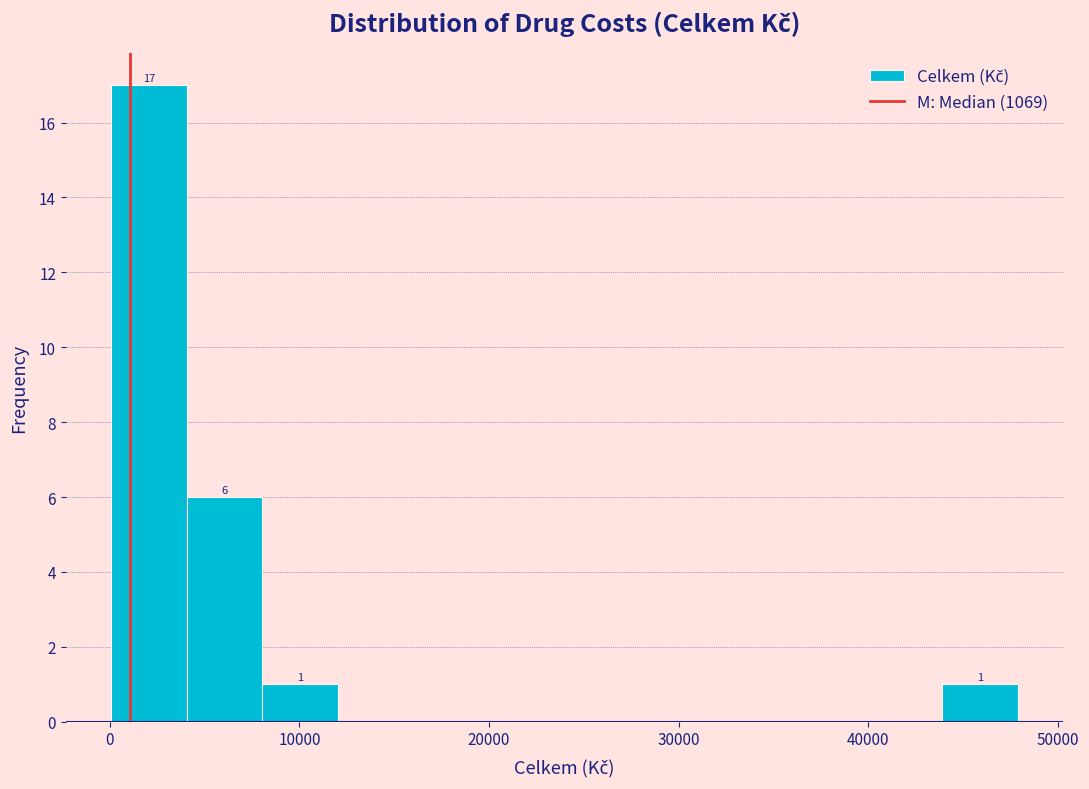

Read against the x-axis, roughly where is the centre of the tallest bar?

2000